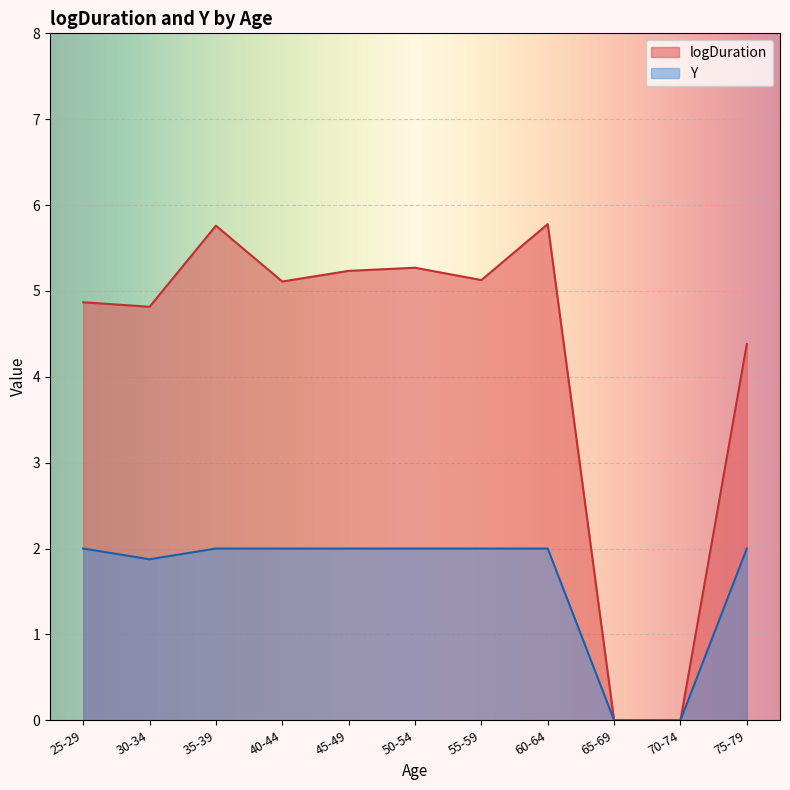

Rank the series at 35-39 from highest to lowest value.

logDuration, Y